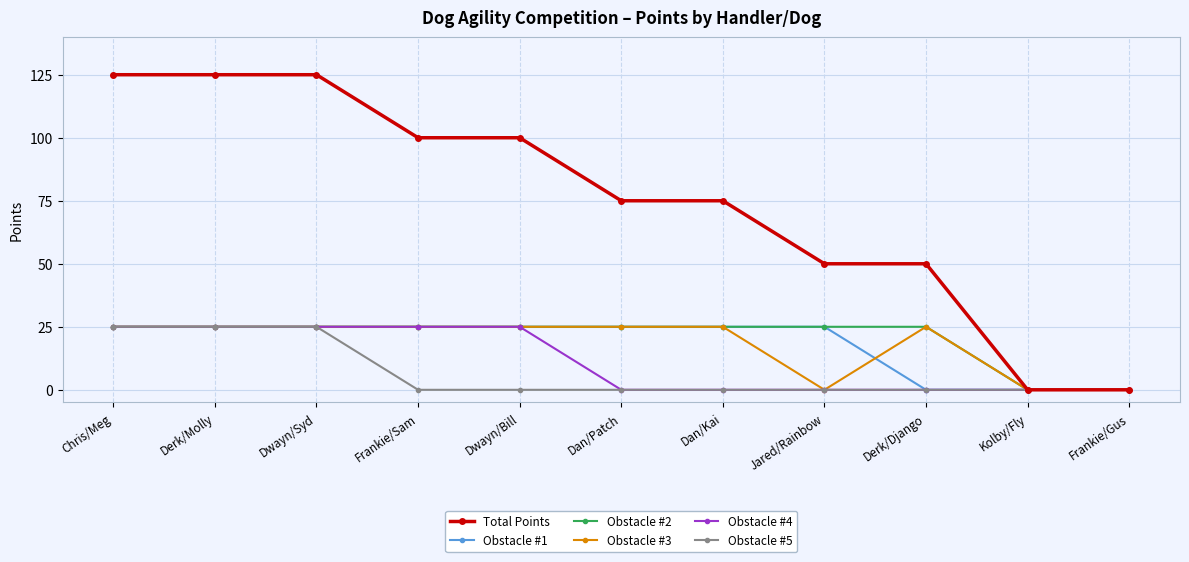

How many series are shown in this chart?

6